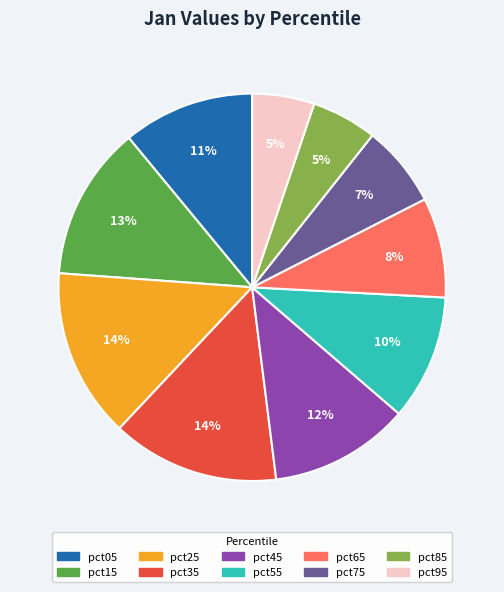

To the nearest percent, what percentage of the pie is pct55?

10%